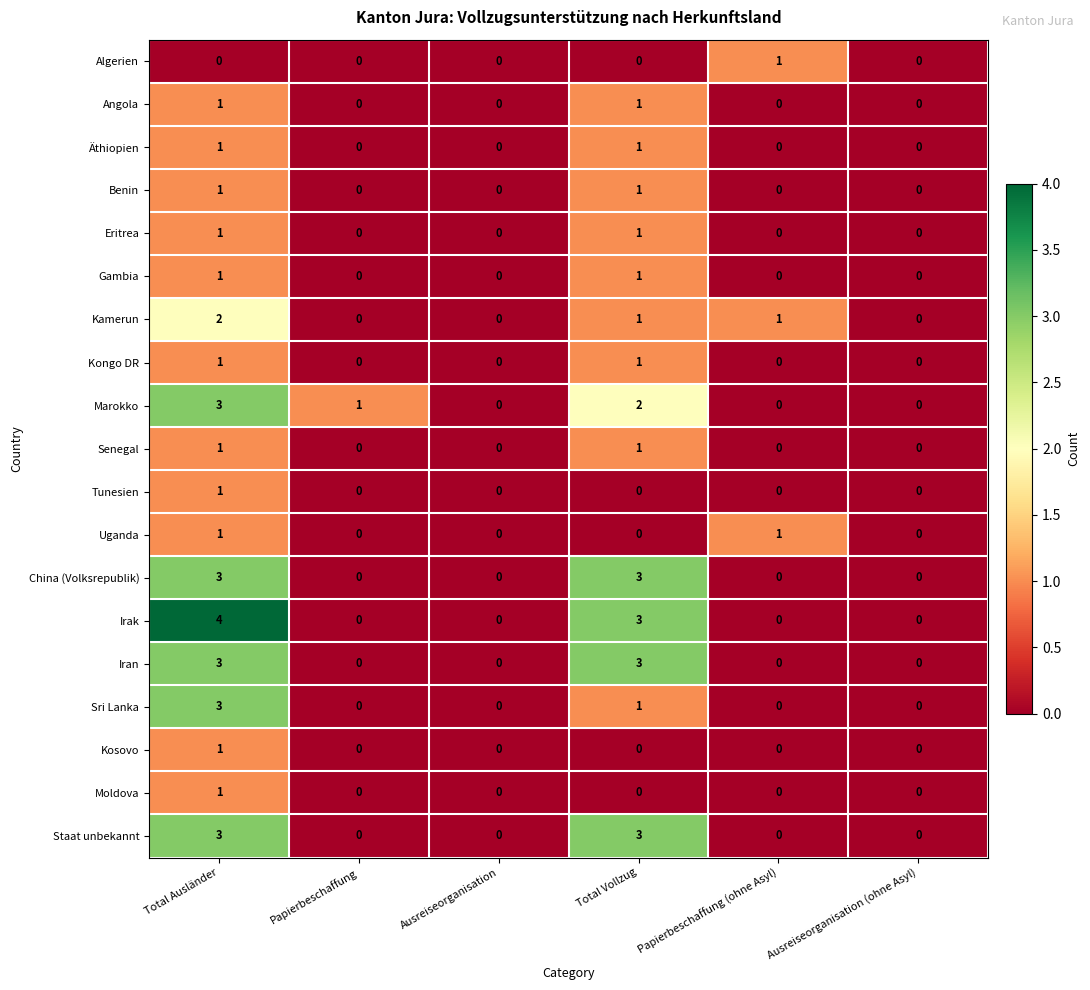

What is the difference between the maximum and minimum values in the Staat unbekannt series?

3